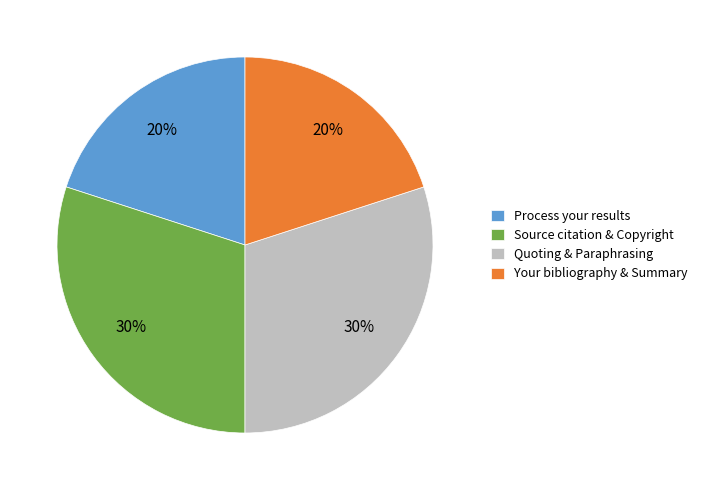

The Quoting & Paraphrasing slice represents 43% of the pie. True or false?

False